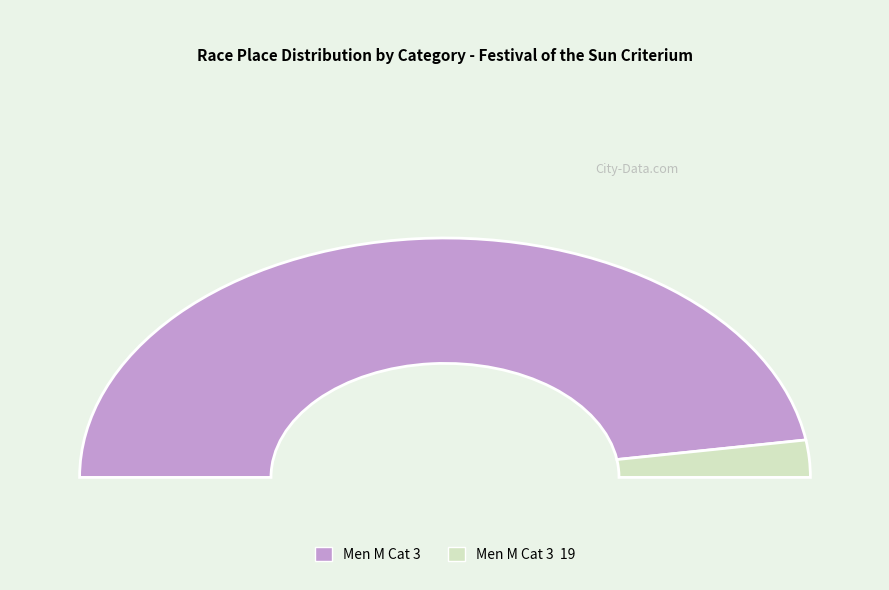

What is the largest slice in the pie chart?

Men M Cat 3